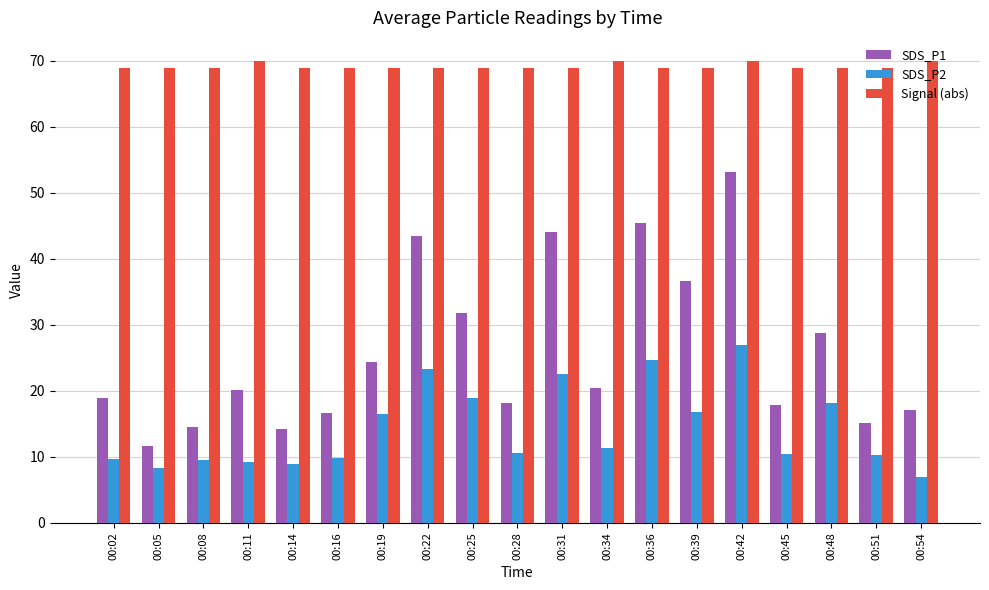

What is the sum of all Signal (abs) values?

1315.0